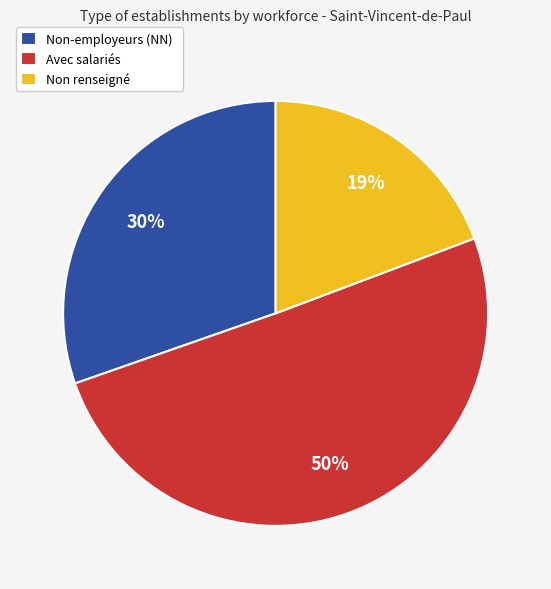

Is the sum of Avec salariés and Non renseigné greater than half?

Yes